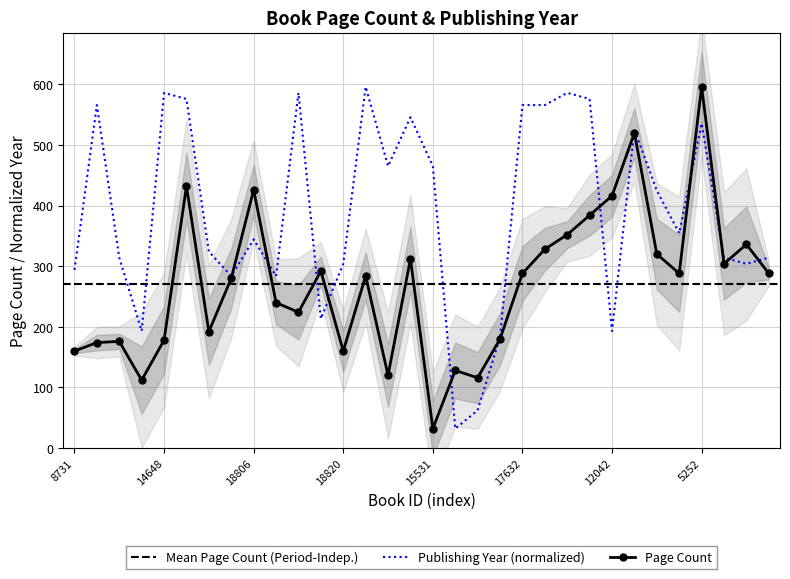

Reading left to right, extract all data points from this chart.

pageCount: 160.0	174.0	176.0	112.0	178.0	432.0	192.0	280.0	426.0	240.0	224.0	292.0	160.0	284.0	120.0	312.0	32.0	128.0	116.0	180.0	288.0	328.0	352.0	384.0	416.0	520.0	320.0	288.0	596.0	304.0	336.0	288.0
publishingYear: 293.9	565.8	314.0	193.1	585.9	575.9	324.1	283.8	344.2	283.8	585.9	213.3	303.9	596.0	465.1	545.6	465.1	32.0	62.2	183.1	565.8	565.8	585.9	575.9	193.1	525.5	424.8	354.3	535.6	314.0	303.9	314.0